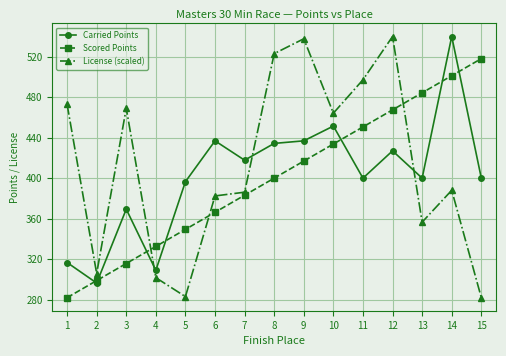

True or false: Scored Points has a value of 416.9 at 9.

True